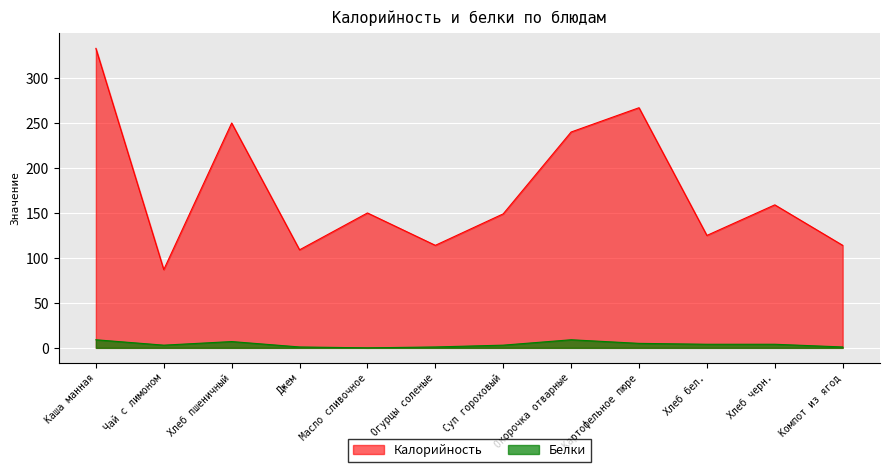

In Калорийность, how many points are lower than both neighbors (excluding endpoints)?

4